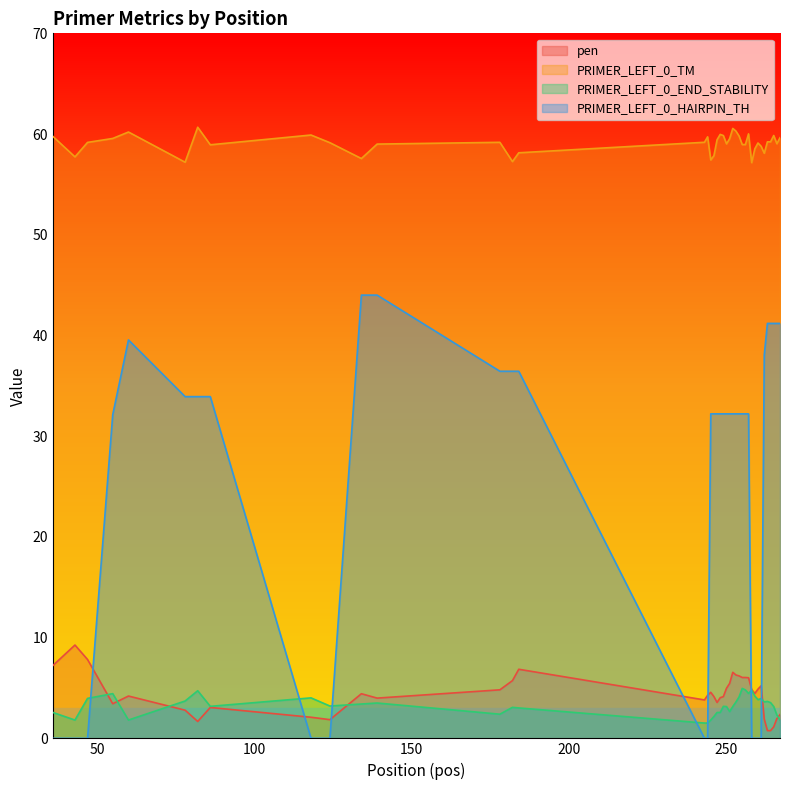

True or false: pen has a value of 4.8 at 178.

True